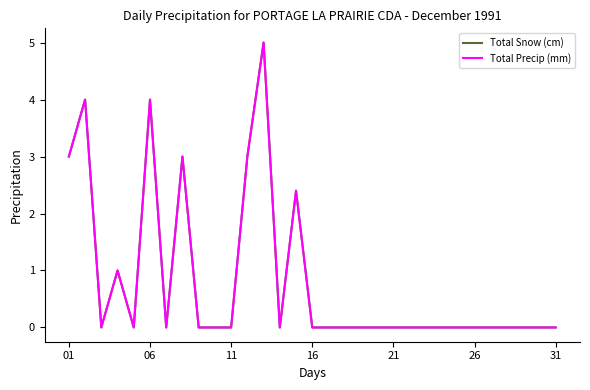

Does the chart display data point markers on the line(s)?

No